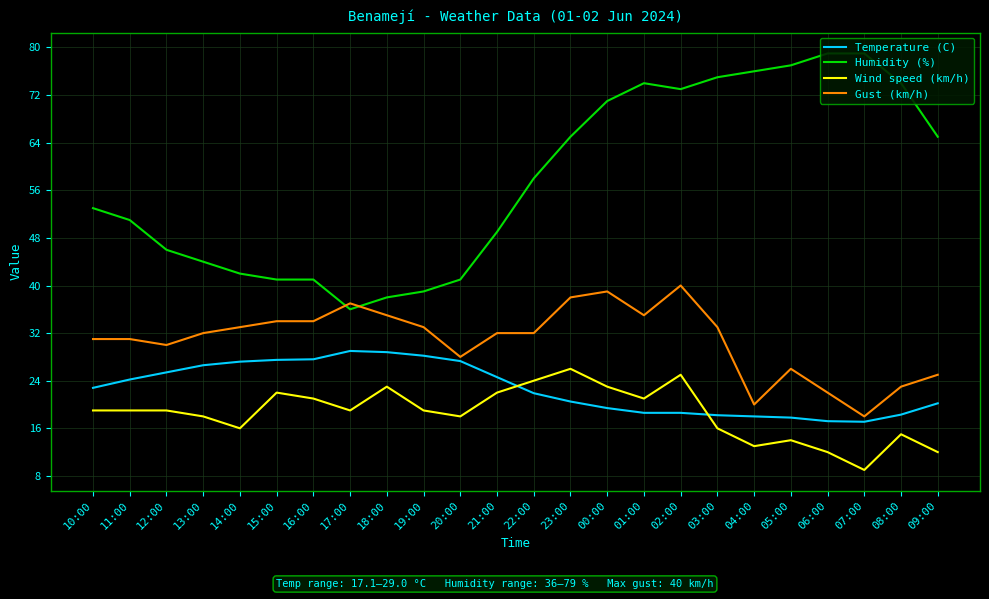

In Wind speed (km/h), how many points are lower than both neighbors (excluding endpoints)?

6